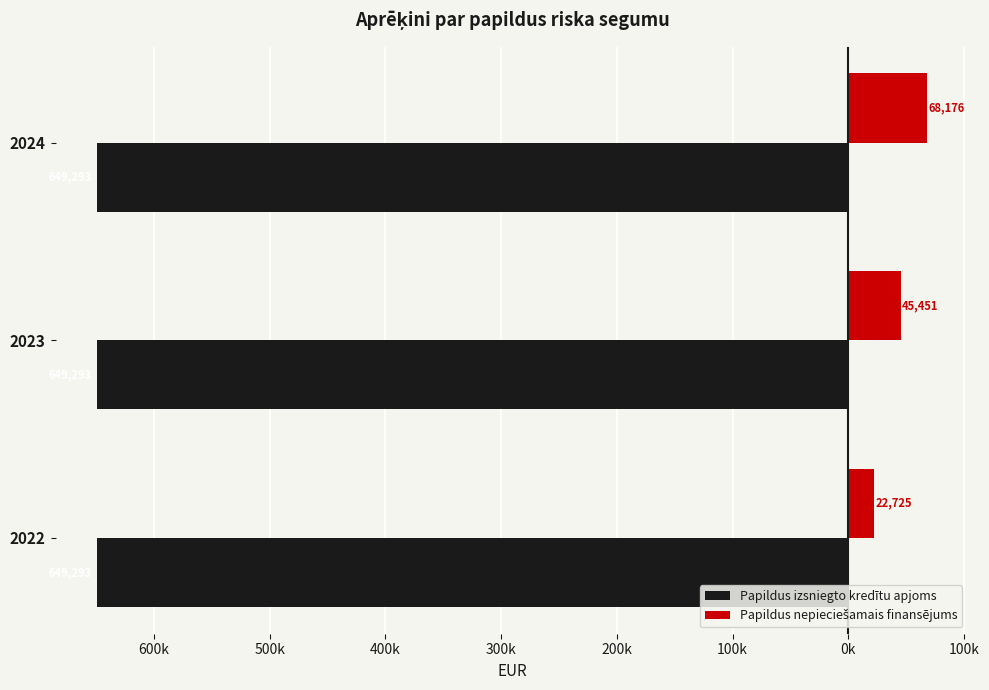

Rank the series by their average value, from highest to lowest.

Papildus nepieciešamais finansējums, Papildus izsniegto kredītu apjoms